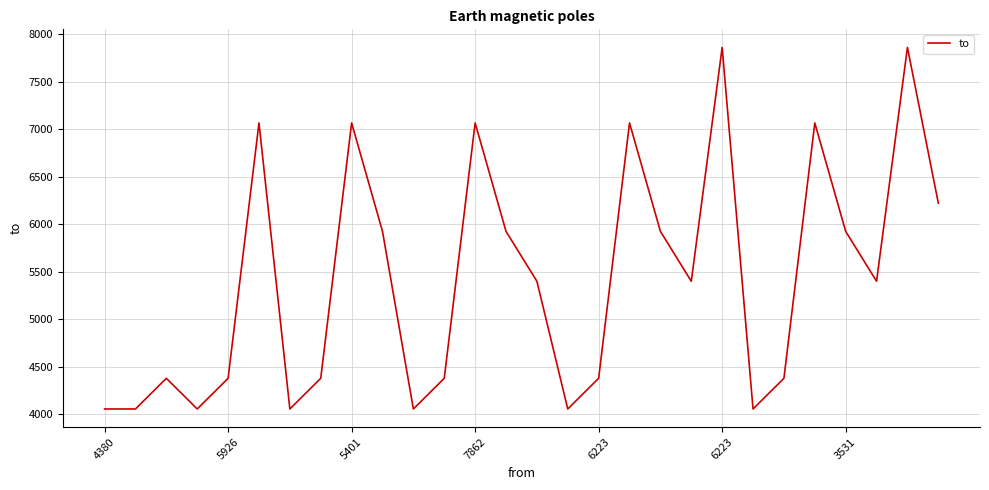

What is the minimum value shown in the chart?

4057